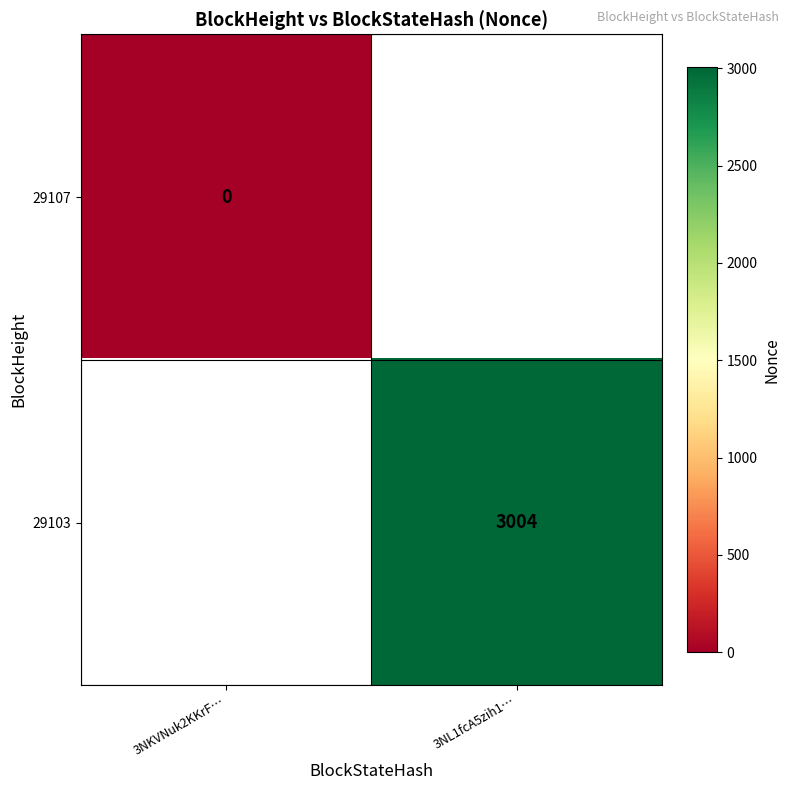

The 29103 series shows 3004 at 3NL1fcA5zih1…. True or false?

True